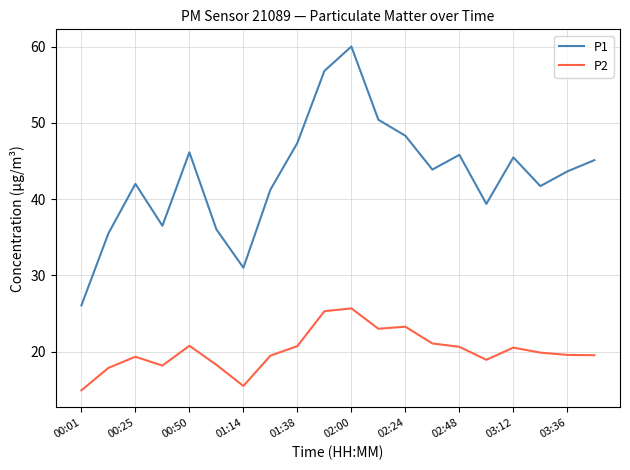

Is this an area chart (filled region under the line)?

No